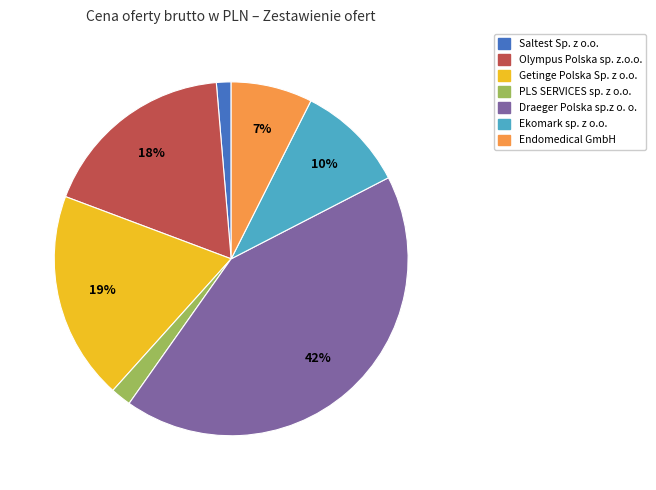

To the nearest percent, what portion does Endomedical GmbH represent?

7%